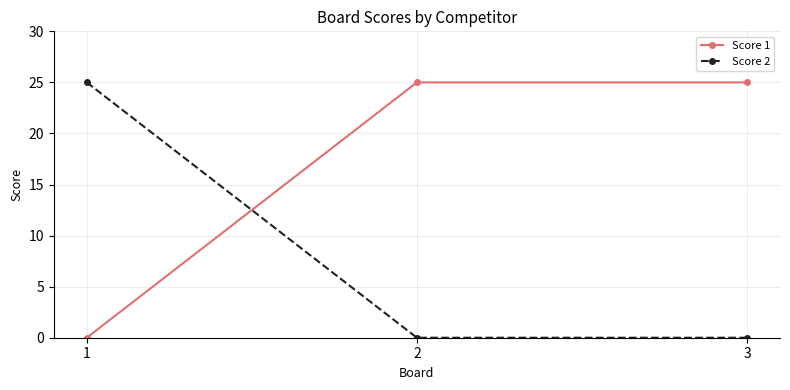

Is the value of Score 2 at 2 greater than the value of Score 1 at 3?

No